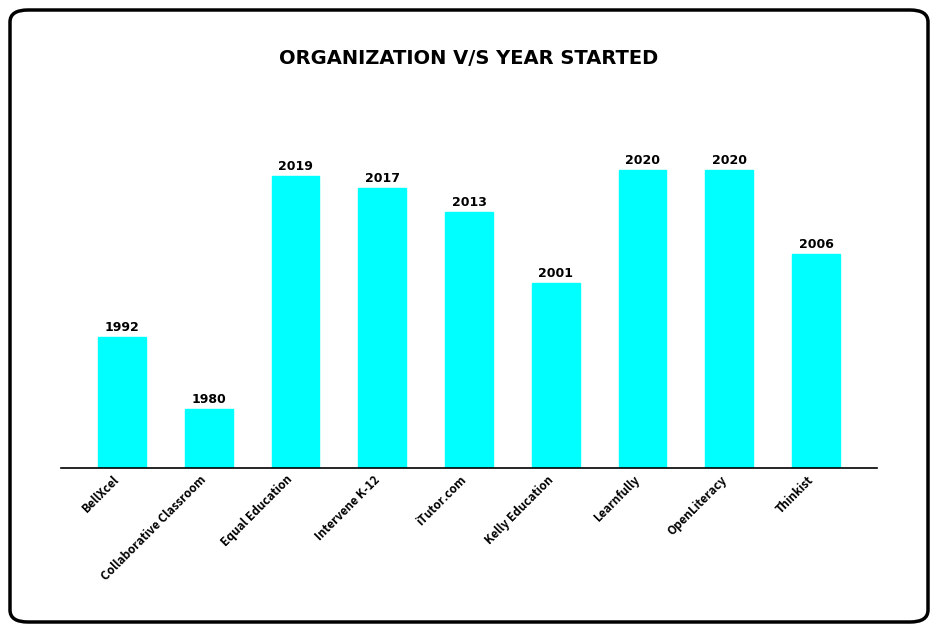

What is the minimum value shown in the chart?

1980